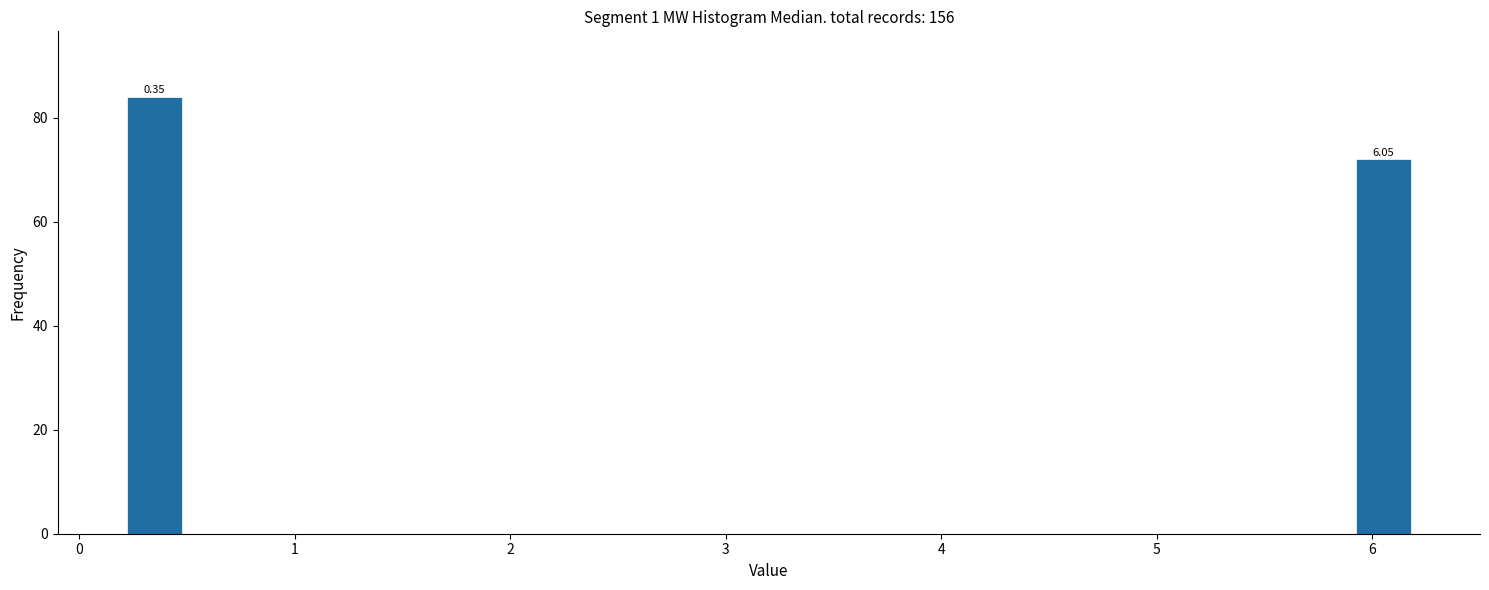

Around what value on the x-axis is the tallest bar? Give the approximate position of its centre, as read against the axis.

0.4